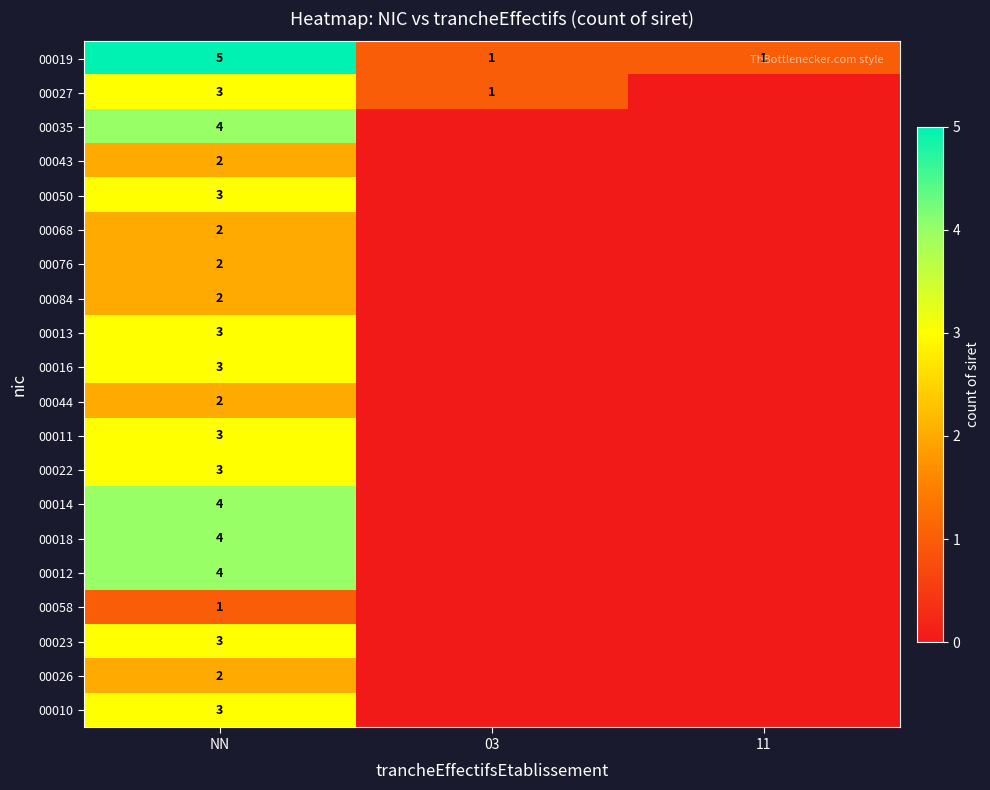

What is the total value across all series at 03?

2